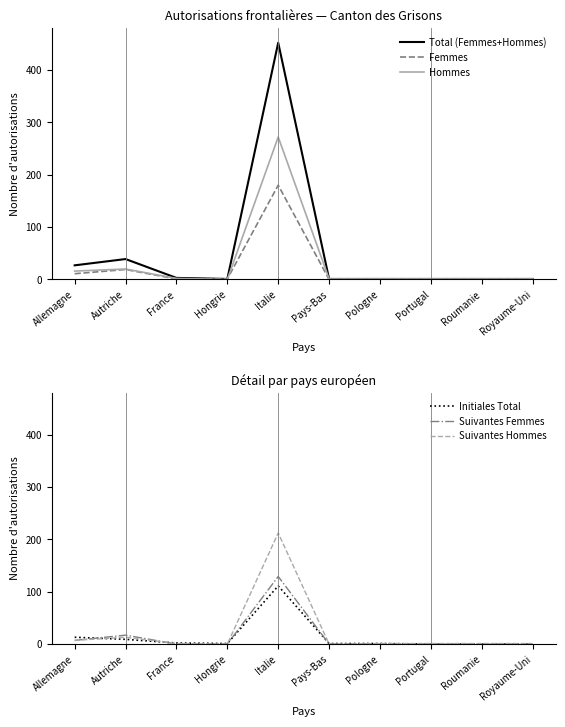

The Femmes series shows 0 at Roumanie. True or false?

True